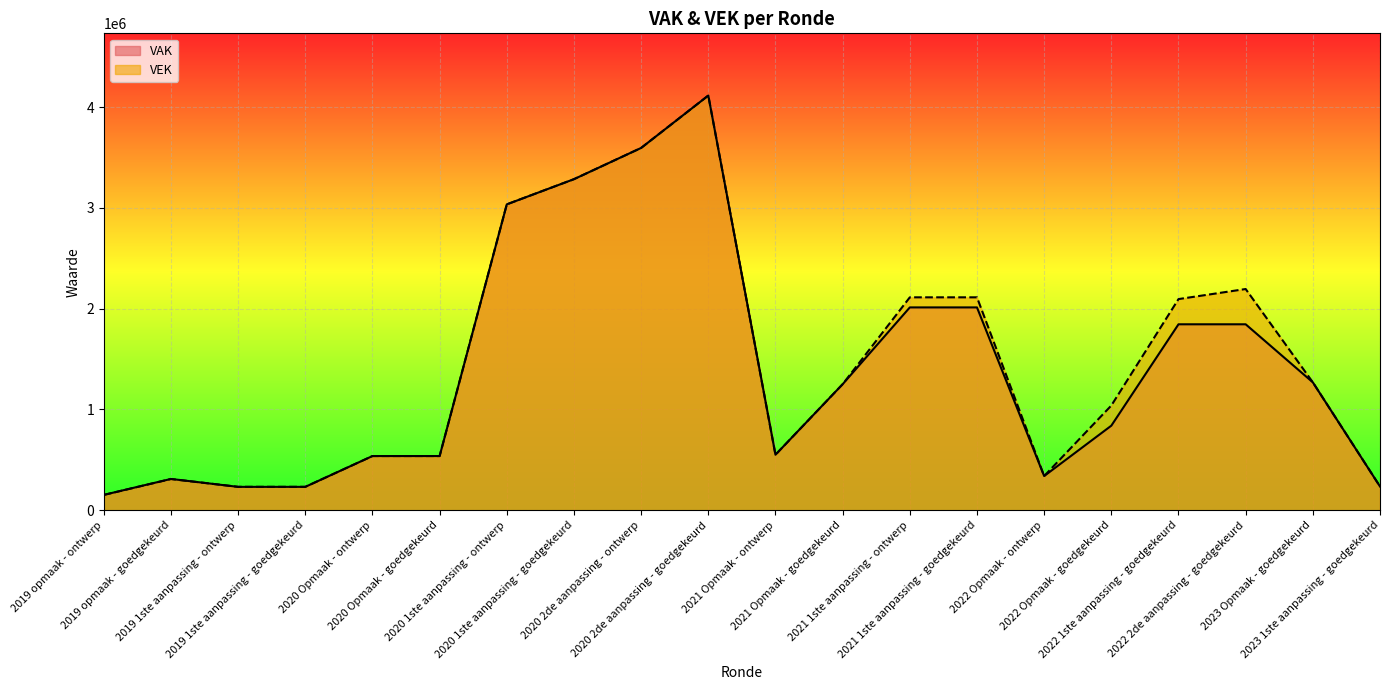

At which label is VAK closest to 2133618?

2021 1ste aanpassing - ontwerp